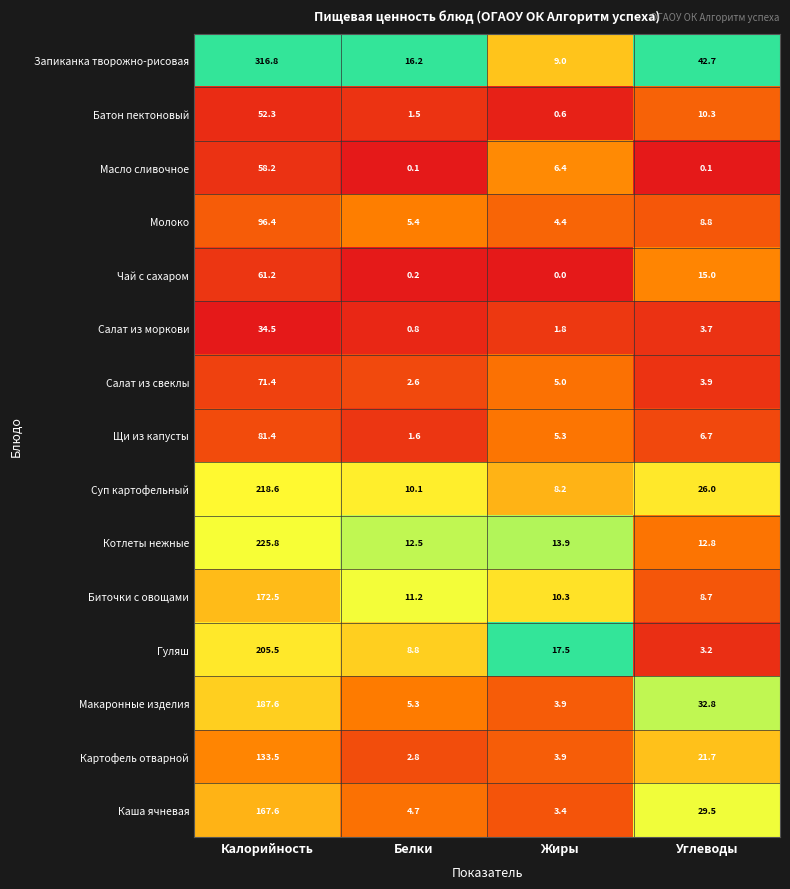

Is it true that Макаронные изделия equals 51.3 at Углеводы?

False